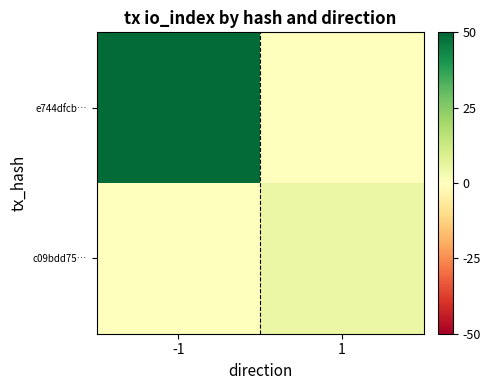

What is the spread (max minus min) of values at -1?

49